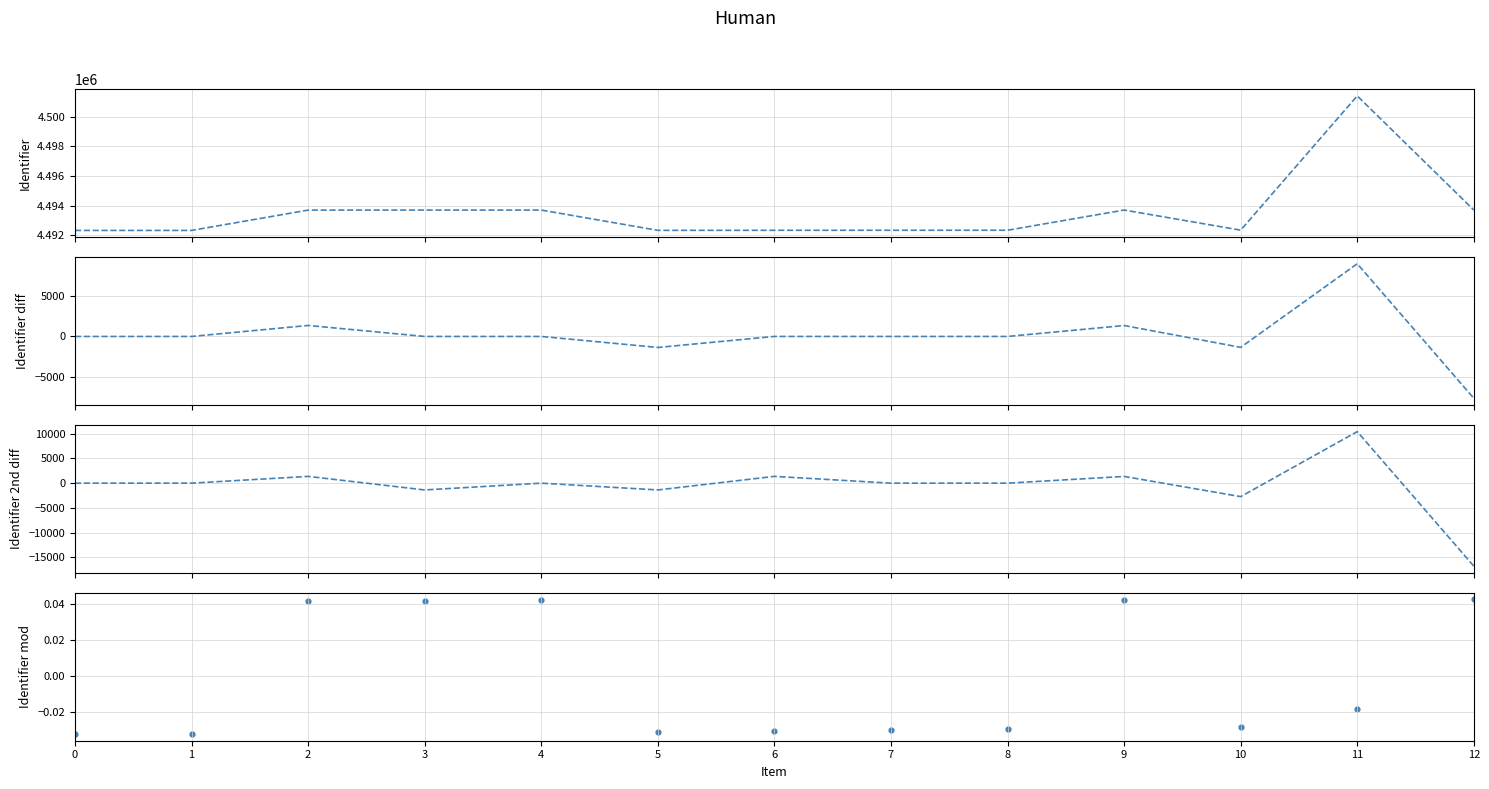

What are all the series names shown in the legend?

Identifier, Identifier diff, Identifier 2nd diff, Identifier mod